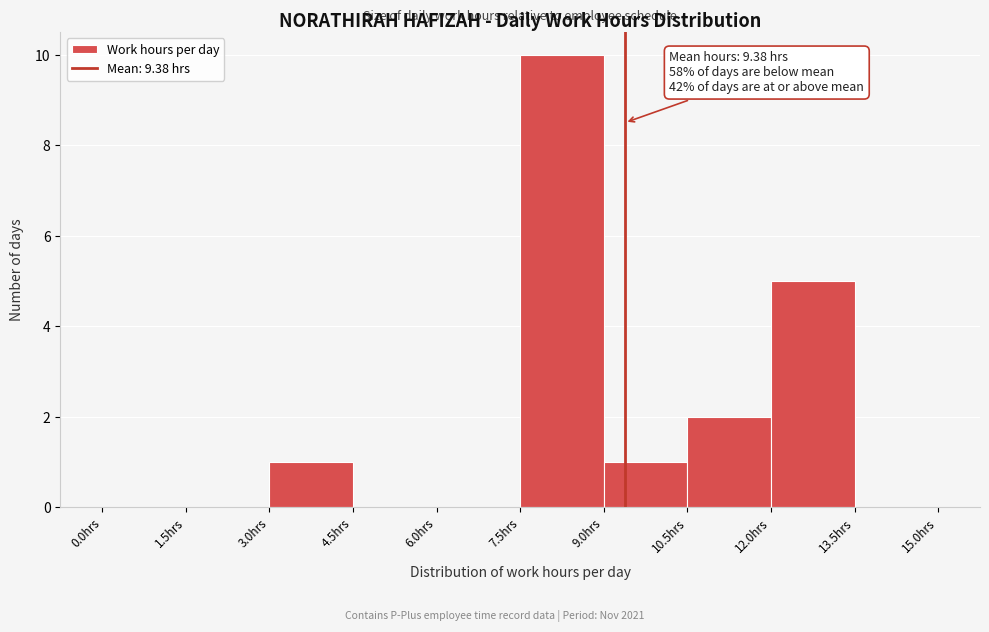

Over which range of the x-axis is the bar tallest?

7.5 to 9.0